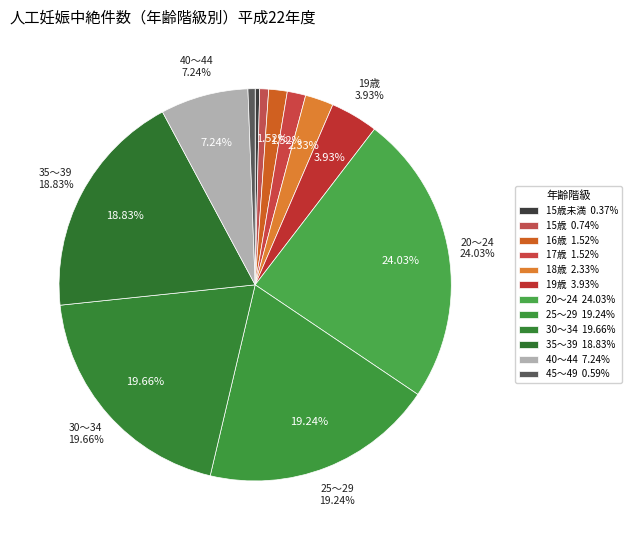

What percentage is the 25～29 slice, to the nearest percent?

19%